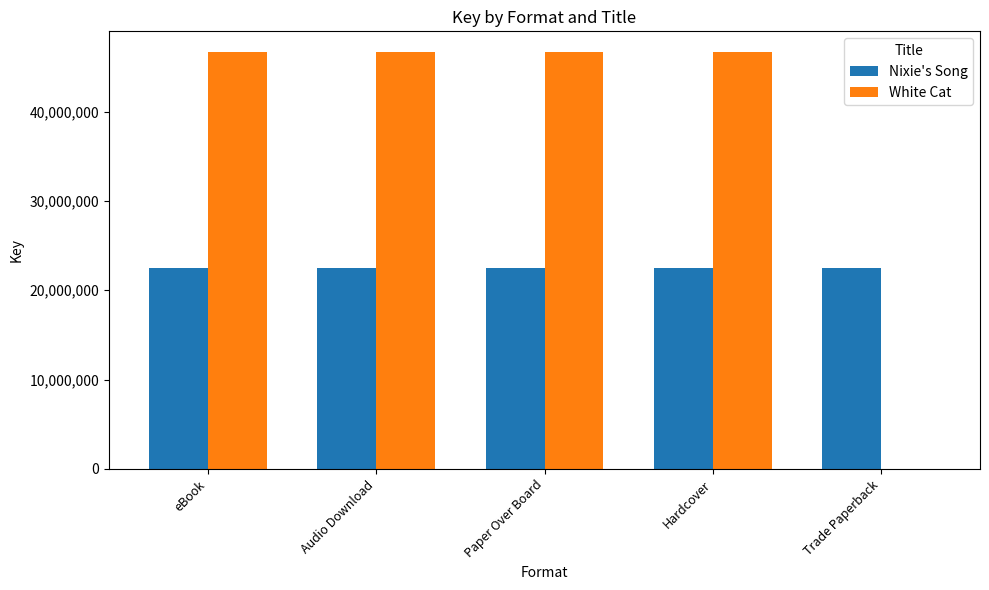

What value does the Nixie's Song series have at Paper Over Board?

22518191